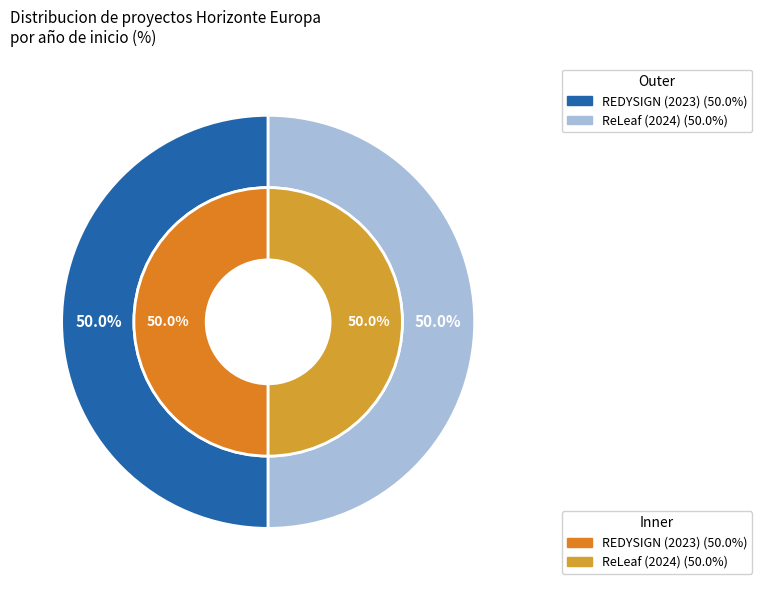

To the nearest percent, what percentage of the pie is REDYSIGN (2023)?

50%